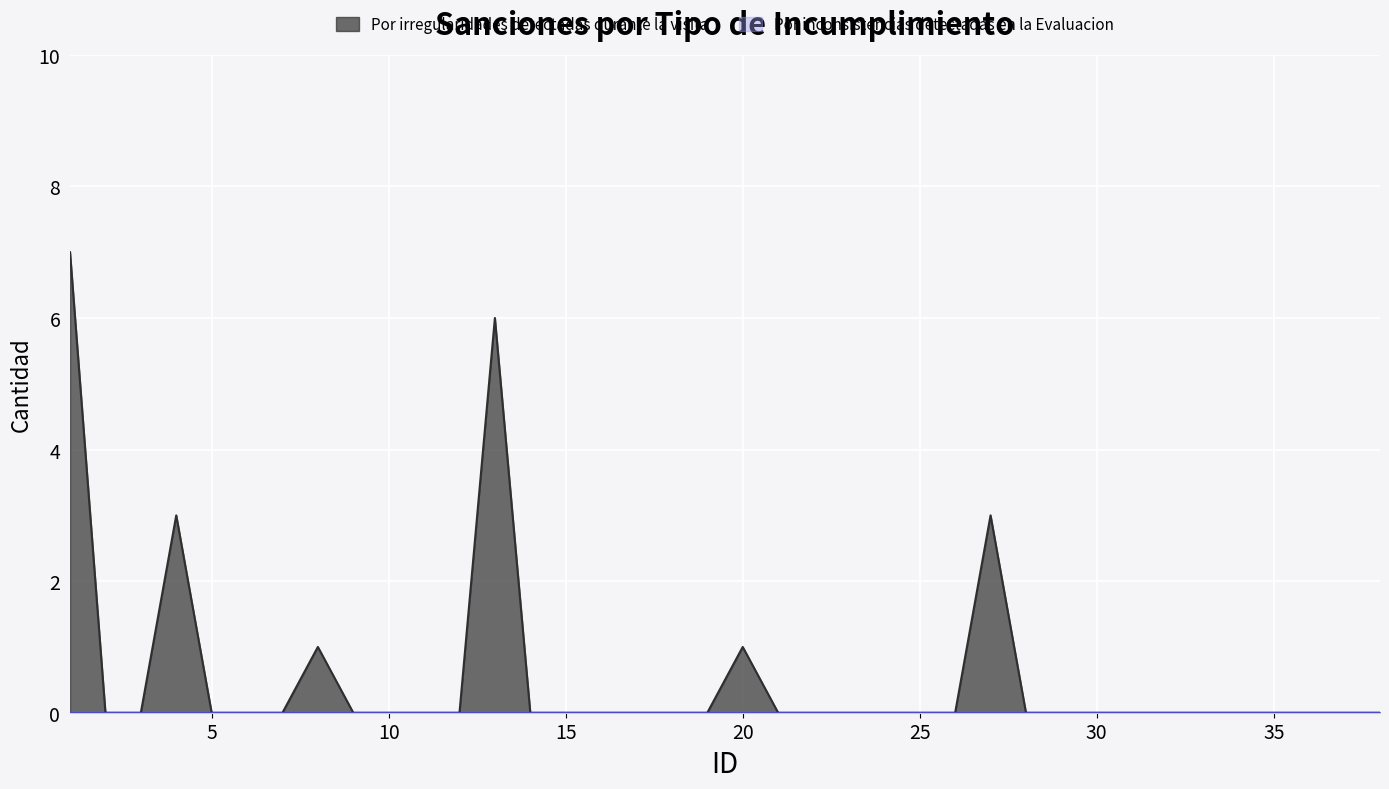

List the labels in order of value, smallest first.

2, 3, 5, 6, 7, 9, 10, 11, 12, 14, 15, 16, 17, 18, 19, 21, 22, 23, 24, 25, 26, 28, 29, 30, 31, 32, 33, 34, 35, 36, 37, 38, 8, 20, 4, 27, 13, 1